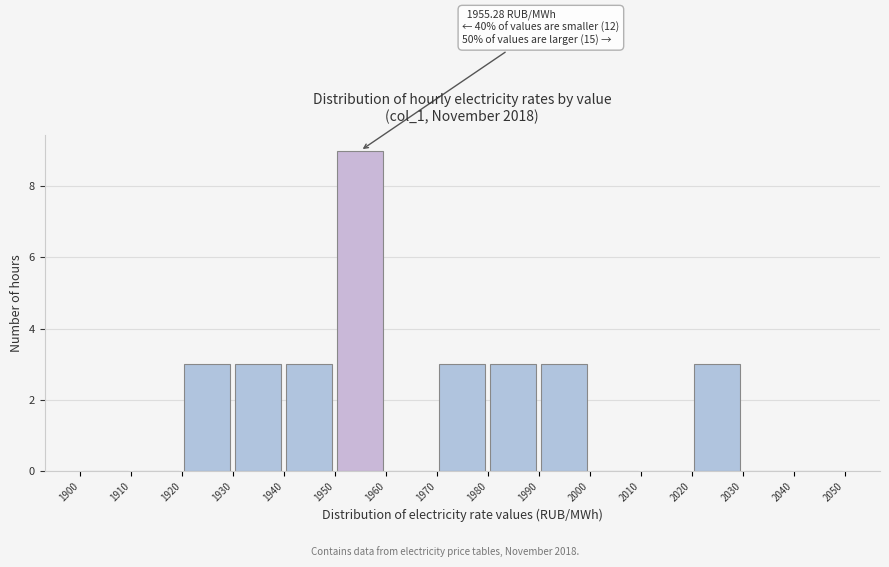

Over which range of the x-axis is the bar tallest?

1950 to 1960